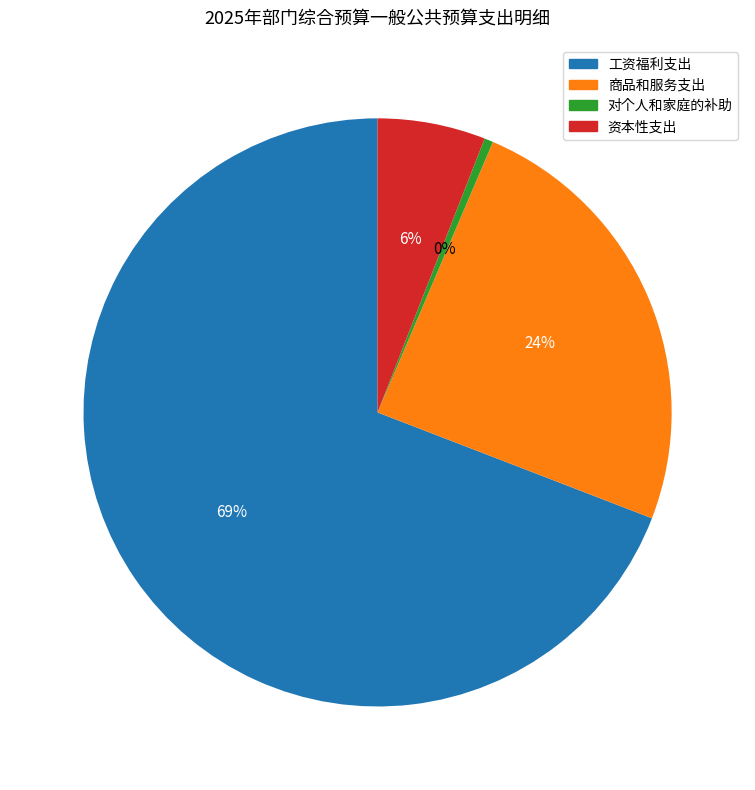

What is the ratio of the value at 资本性支出 to the value at 对个人和家庭的补助?

12.2